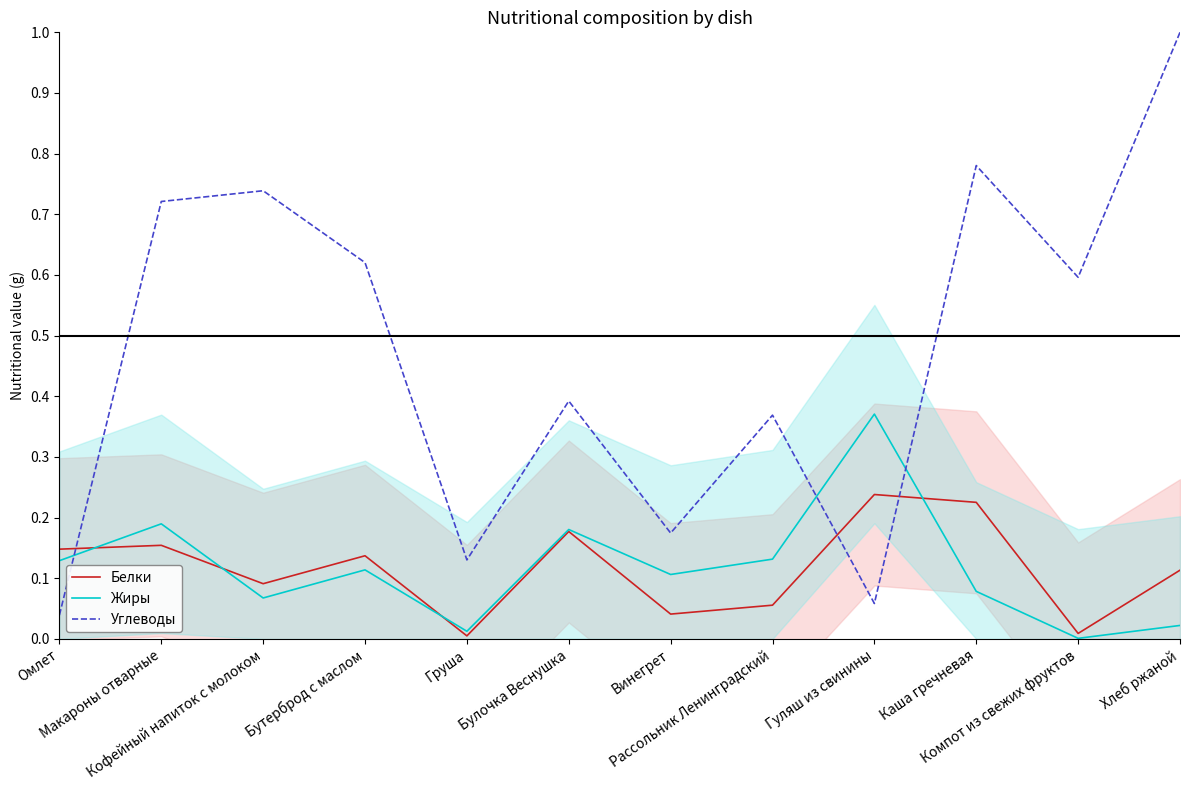

What is the label of the 10th point from the right?

Кофейный напиток с молоком